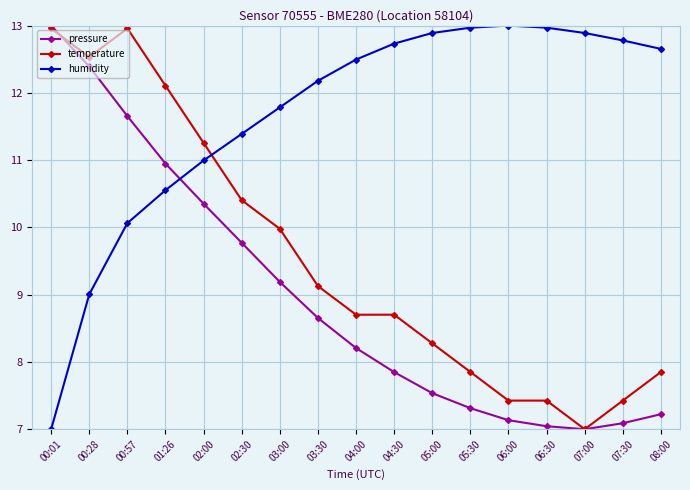

At how many categories does at least one series exceed 10?

17